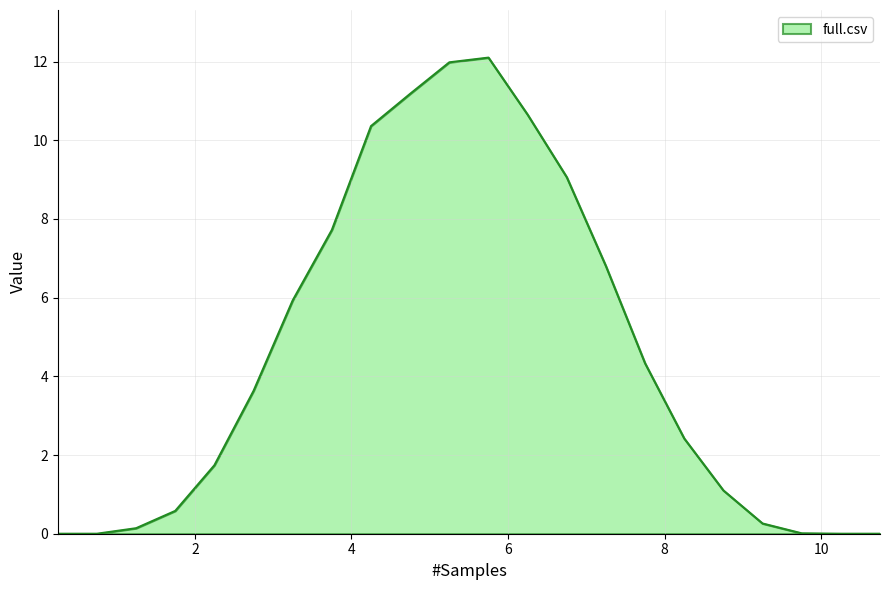

Does the chart display data point markers on the line(s)?

No